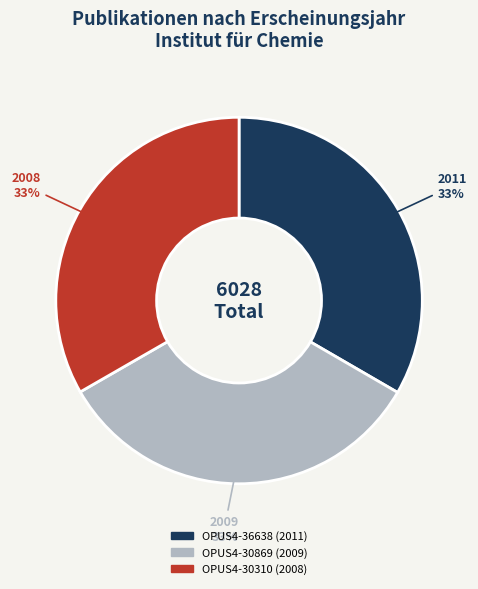

To the nearest percent, what portion does OPUS4-36638 (2011) represent?

33%